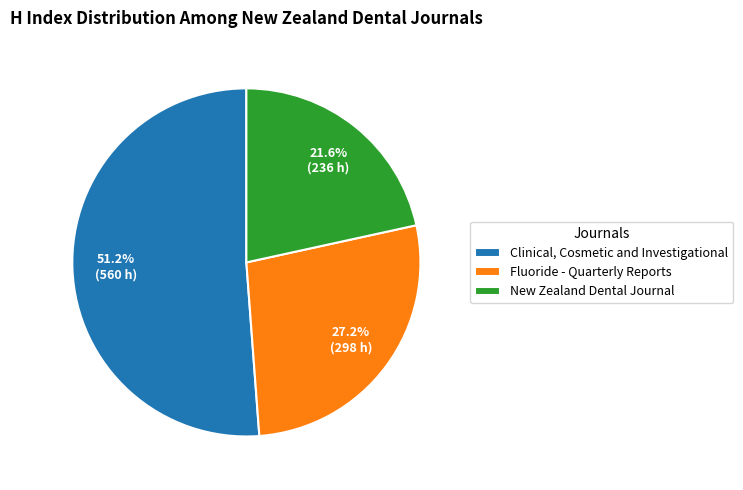

To the nearest percent, what is the difference between the New Zealand Dental Journal and Fluoride - Quarterly Reports slice percentages?

6%